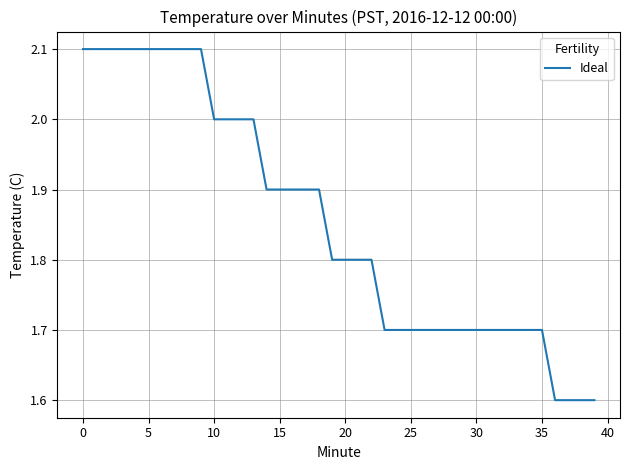

What is the maximum value shown in the chart?

2.1